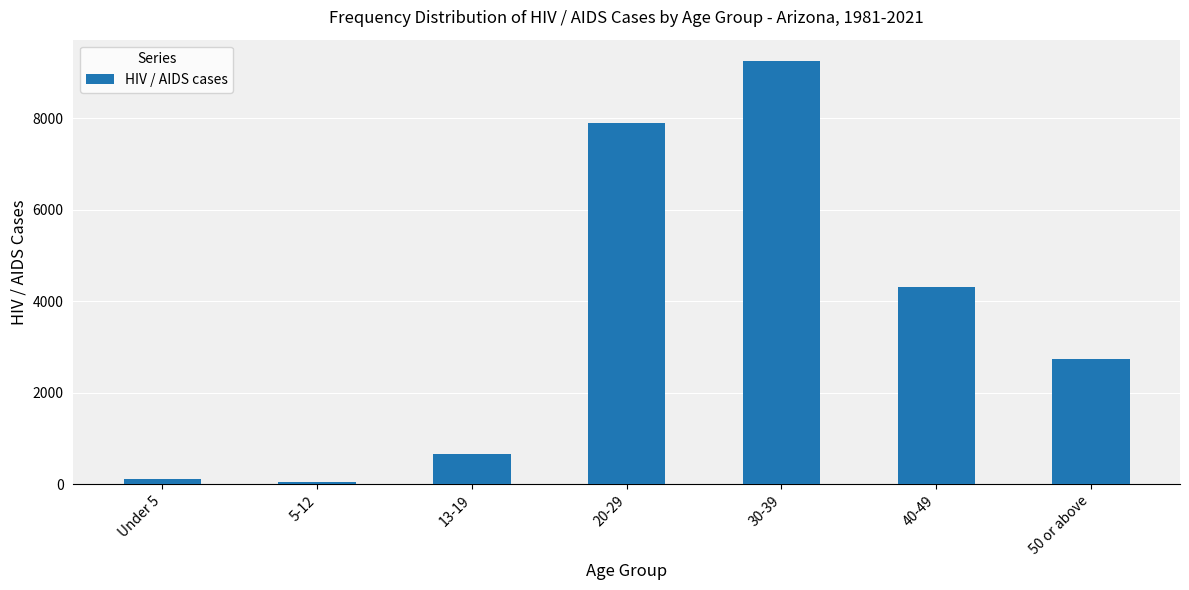

Which has a higher value, 50 or above or 5-12?

50 or above